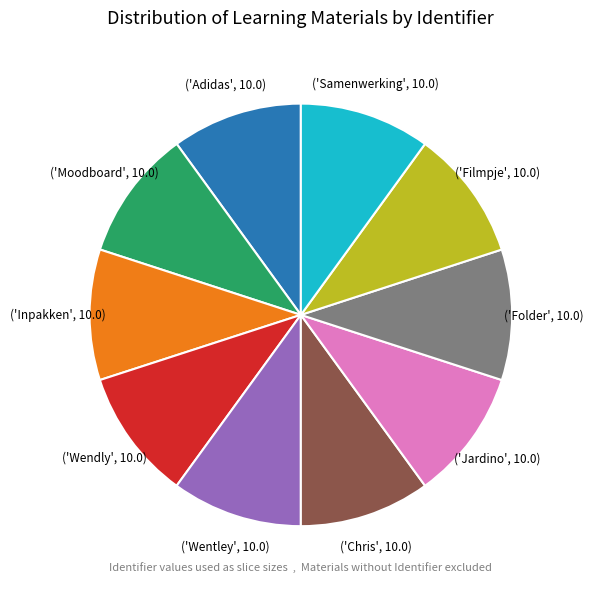

Is there a majority slice in this chart?

No